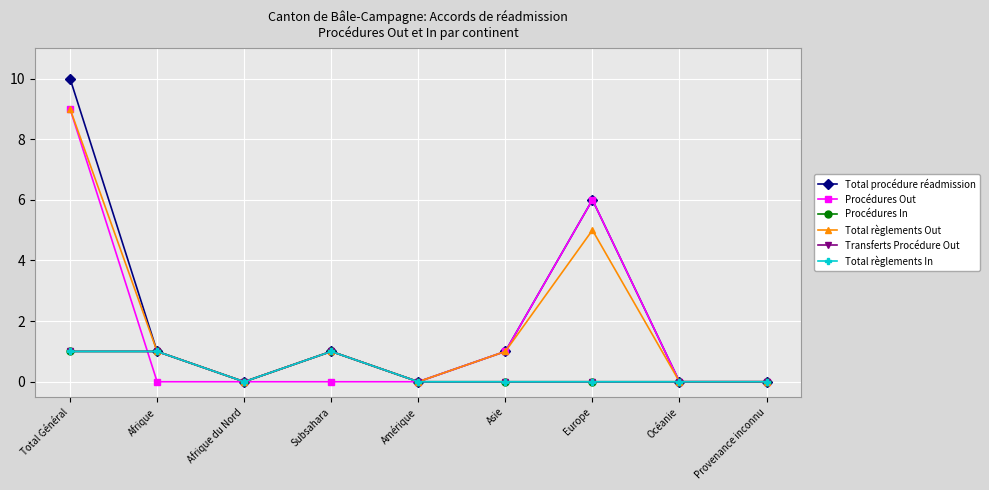

Is this an area chart (filled region under the line)?

No